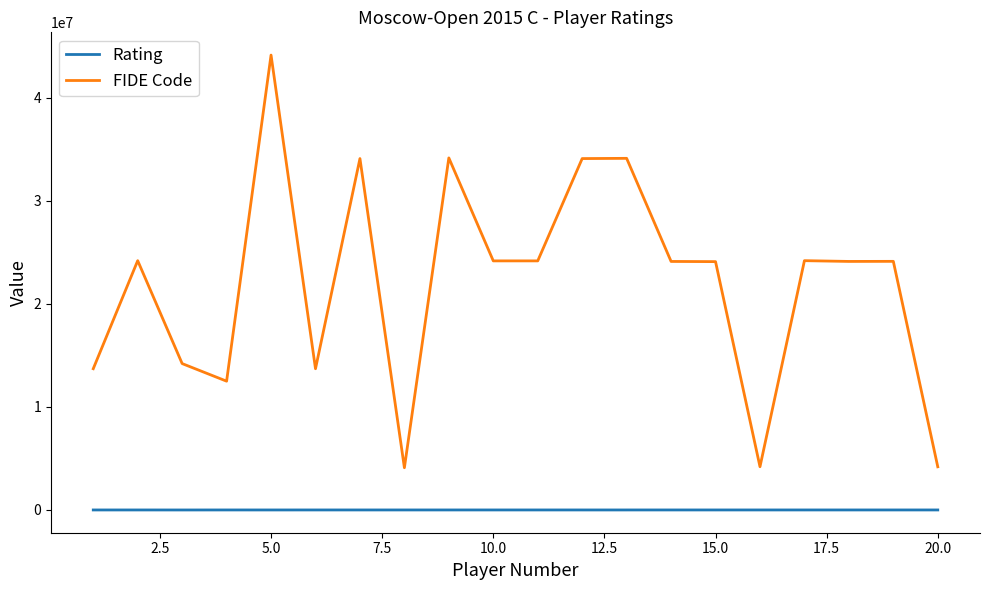

Which series has the largest total across all categories?

FIDE Code